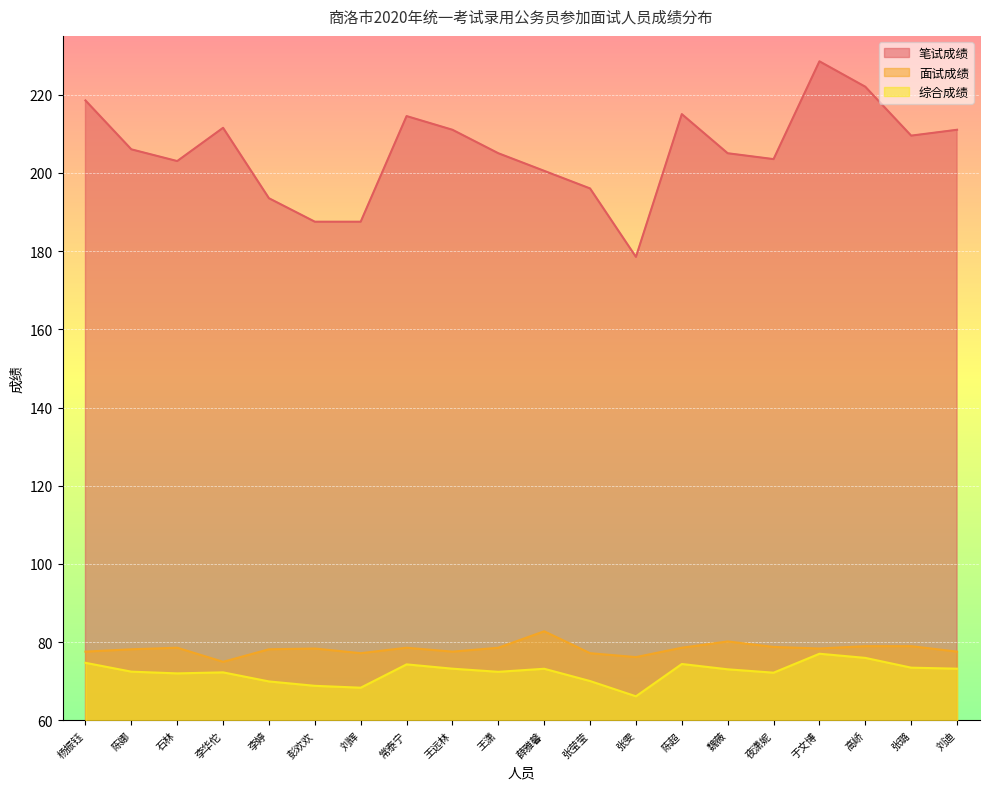

At which category is the sum across all series the highest?

于文博